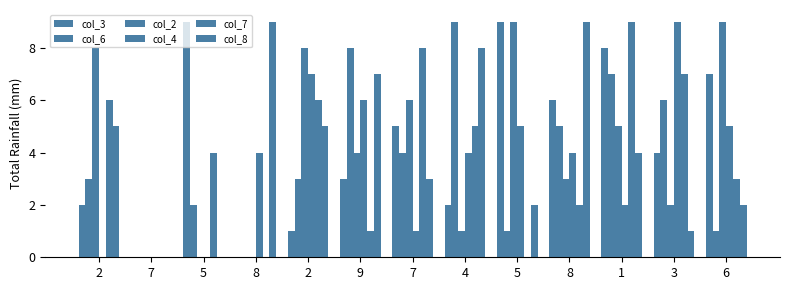

At 1, list the series in order from smallest to largest.

col_4, col_8, col_2, col_6, col_3, col_7